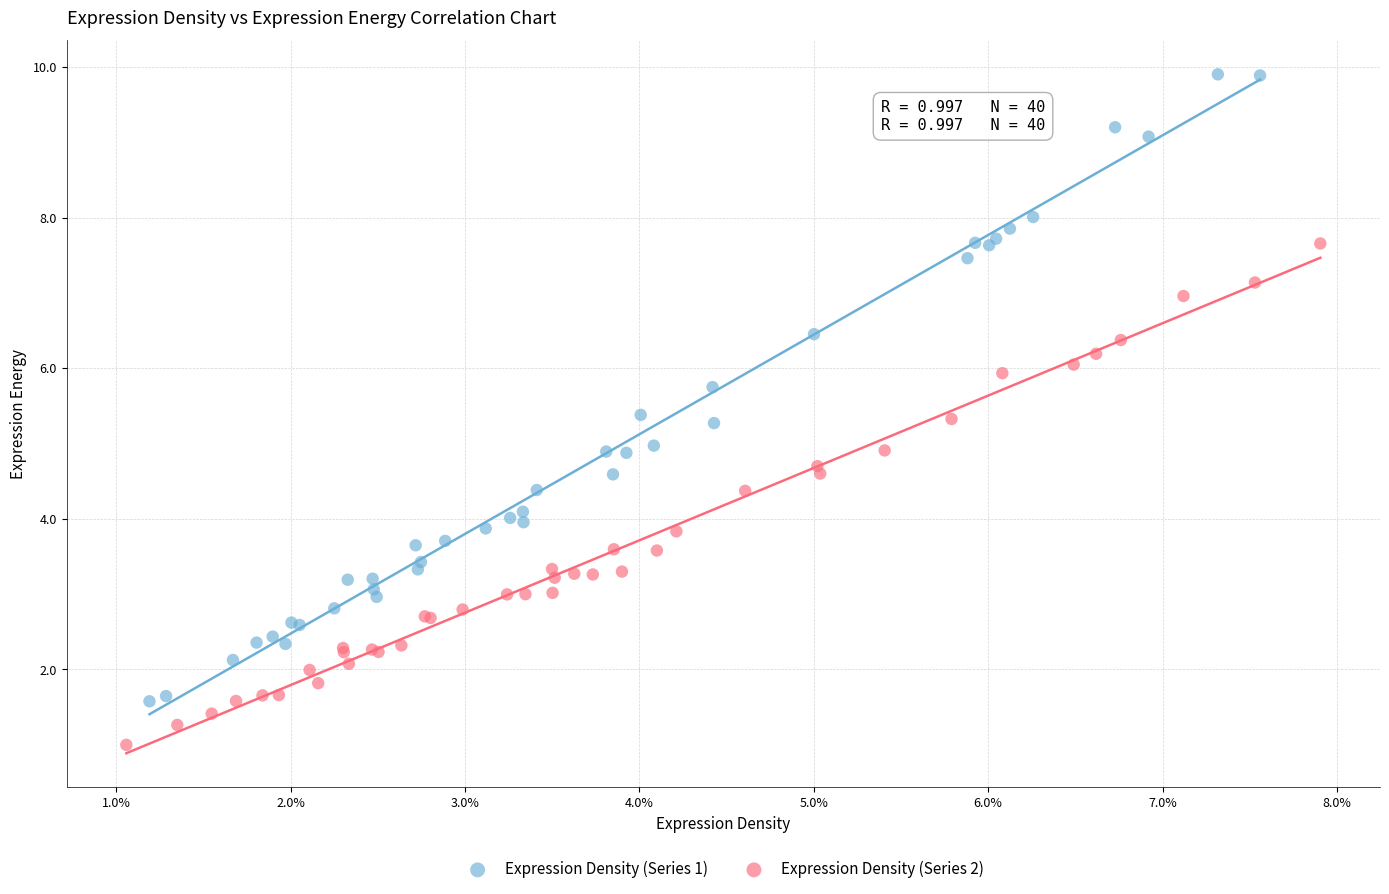

Which series contains the lowest Y value?

Expression Density (Series 2)